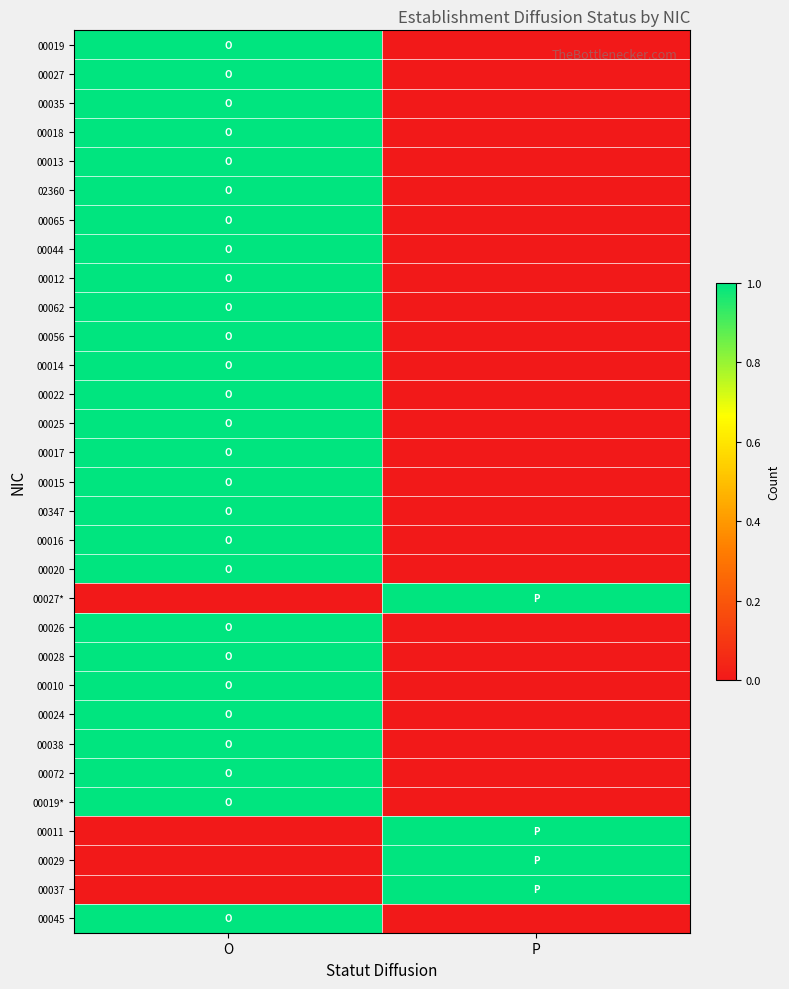

Reading left to right, transcribe all the data shown in this chart.

00019: O=1	P=0
00027: O=1	P=0
00035: O=1	P=0
00018: O=1	P=0
00013: O=1	P=0
02360: O=1	P=0
00065: O=1	P=0
00044: O=1	P=0
00012: O=1	P=0
00062: O=1	P=0
00056: O=1	P=0
00014: O=1	P=0
00022: O=1	P=0
00025: O=1	P=0
00017: O=1	P=0
00015: O=1	P=0
00347: O=1	P=0
00016: O=1	P=0
00020: O=1	P=0
00027*: O=0	P=1
00026: O=1	P=0
00028: O=1	P=0
00010: O=1	P=0
00024: O=1	P=0
00038: O=1	P=0
00072: O=1	P=0
00019*: O=1	P=0
00011: O=0	P=1
00029: O=0	P=1
00037: O=0	P=1
00045: O=1	P=0